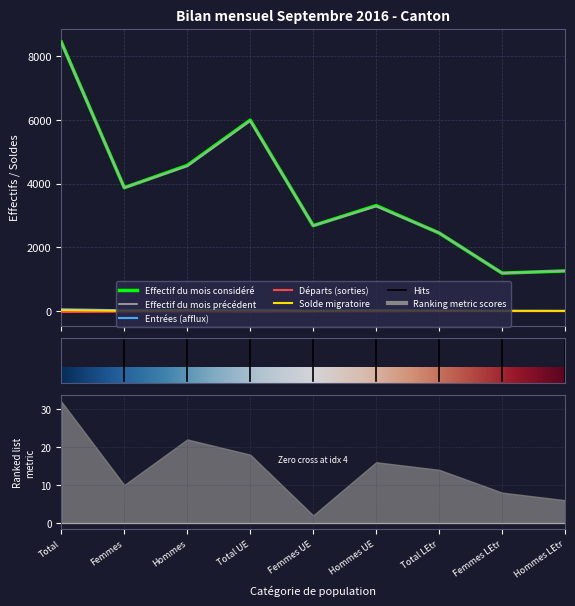

Is this an area chart (filled region under the line)?

No